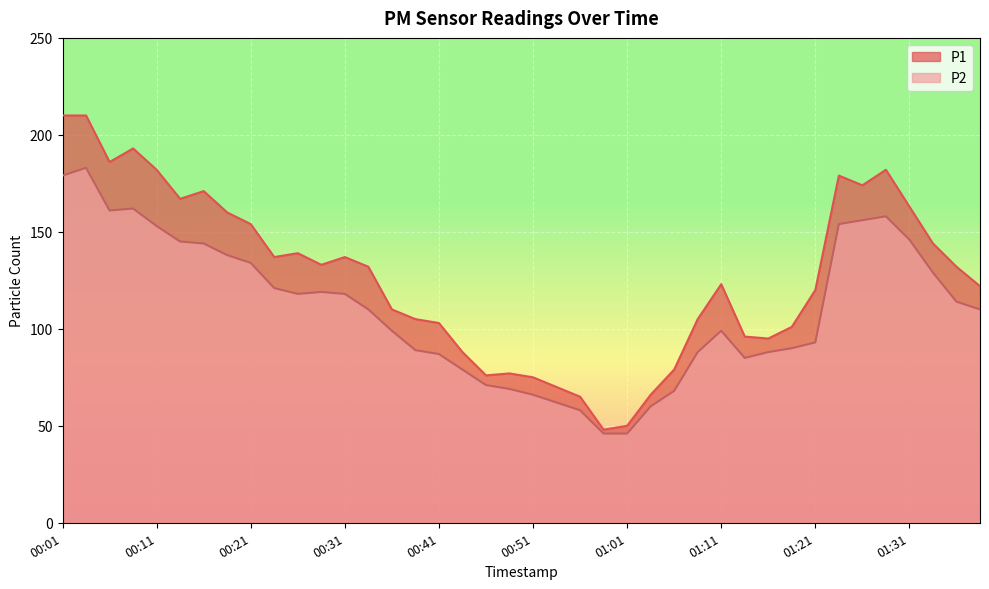

What is the sum of the P2 values at 01:36 and 01:26?

270